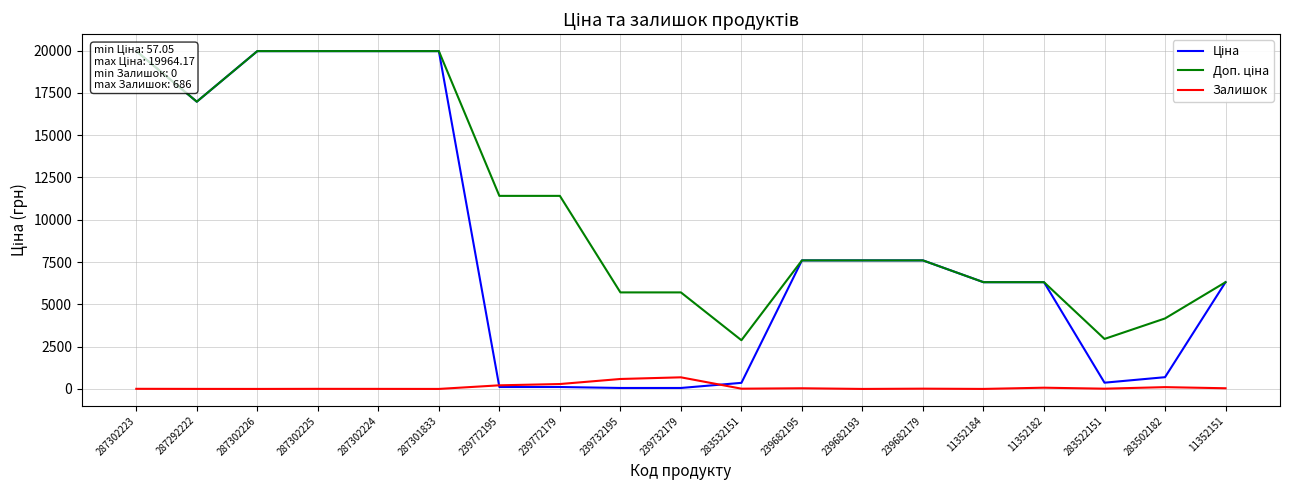

Reading right to left, transcribe all the data shown in this chart.

Ціна: 6308.8	694.3	369.5	6308.8	6308.8	7596.5	7596.5	7596.5	359.9	57.0	57.0	114.1	114.1	19964.2	19964.2	19964.2	19964.2	16976.3	19964.2
Доп. ціна: 6308.8	4165.6	2955.8	6308.8	6308.8	7596.5	7596.5	7596.5	2878.8	5705.0	5705.0	11410.0	11410.0	19964.2	19964.2	19964.2	19964.2	16976.3	19964.2
Залишок: 40.0	106.0	15.0	73.0	1.0	16.0	0.0	39.0	15.0	686.0	588.0	290.0	214.0	0.0	3.0	5.0	0.0	2.0	7.0